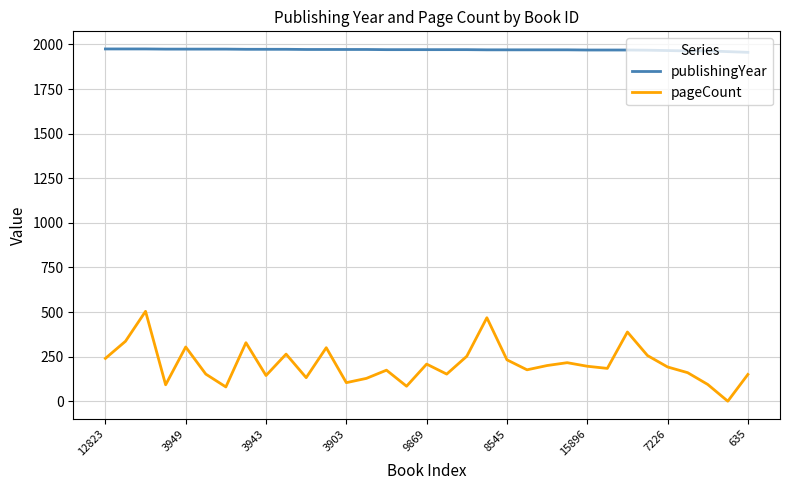

Which series has the widest spread of values?

pageCount